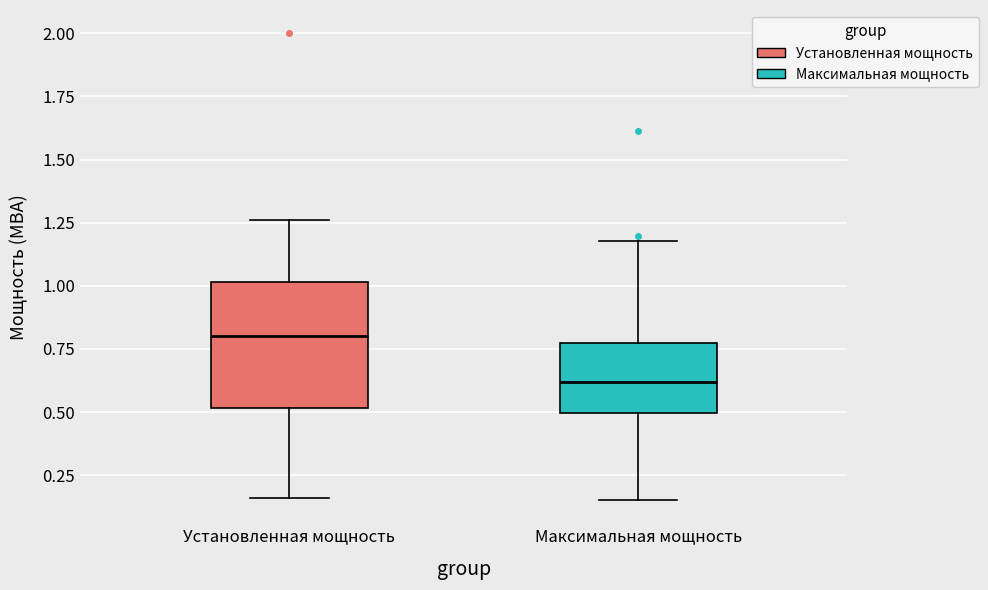

Which box's median line is the lowest?

Максимальная мощность